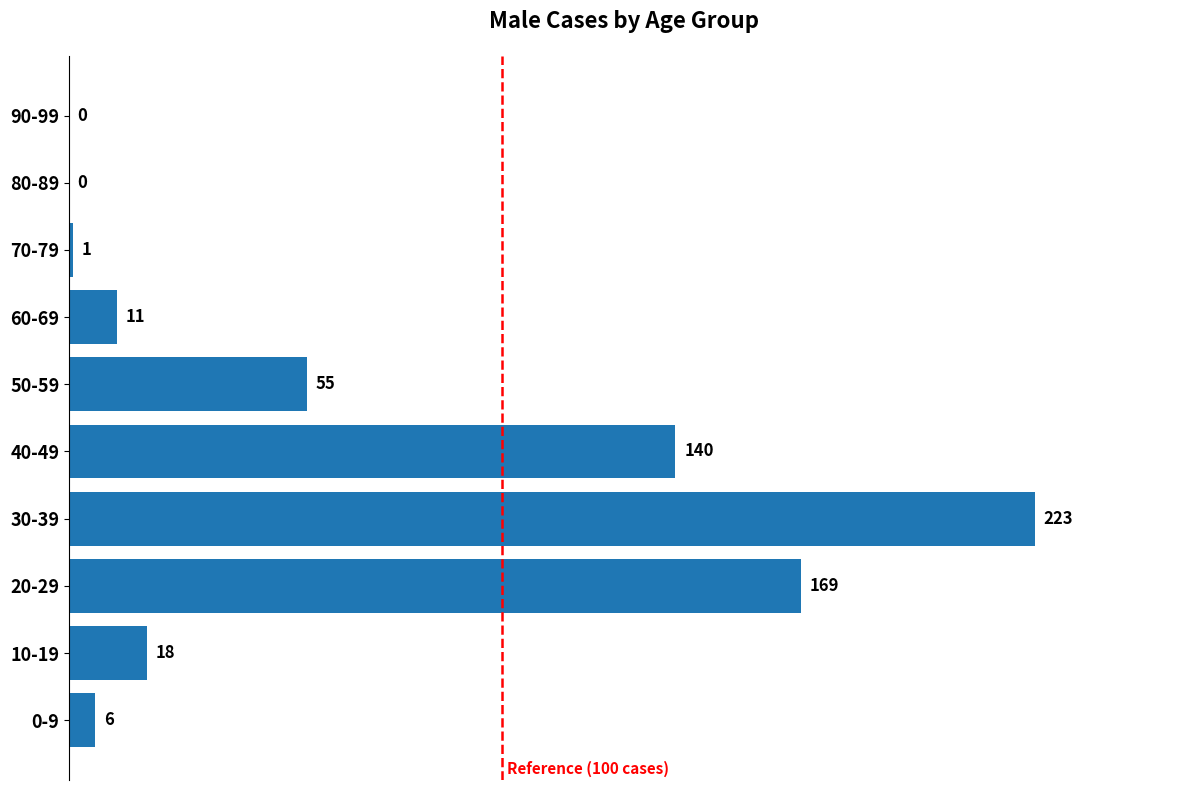

How many distinct data groups are displayed?

1